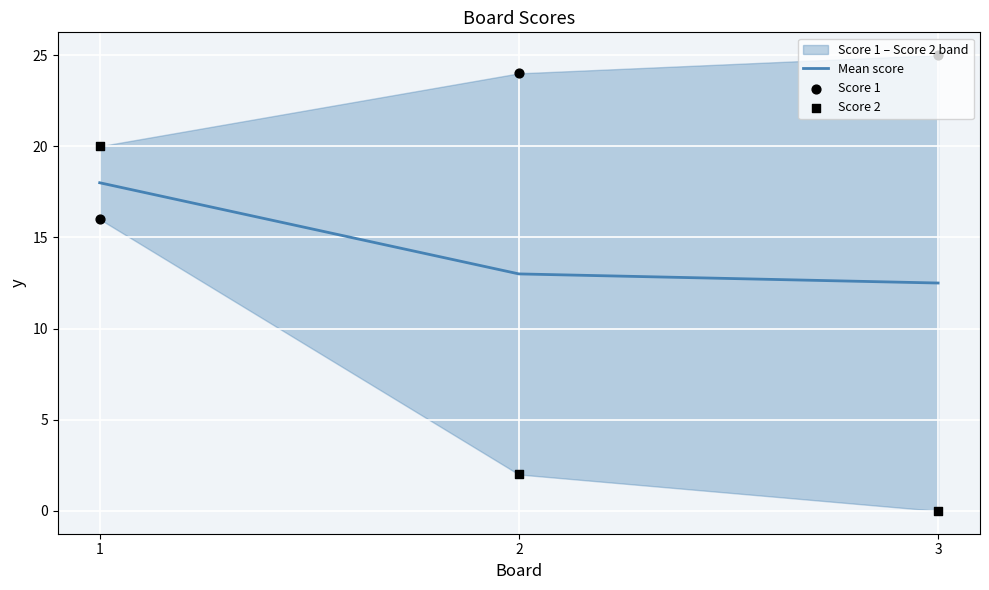

Which series has the largest total across all categories?

Score 1